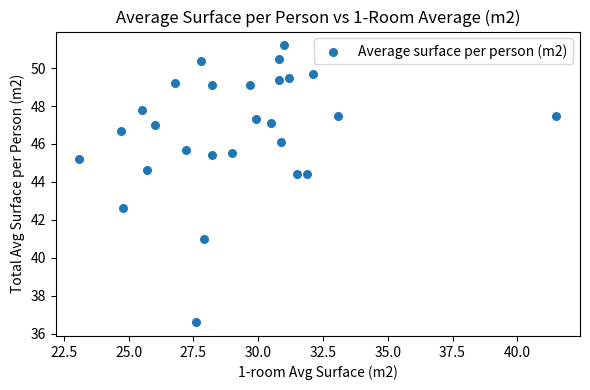

What is the range of Y values (max minus min)?

14.6